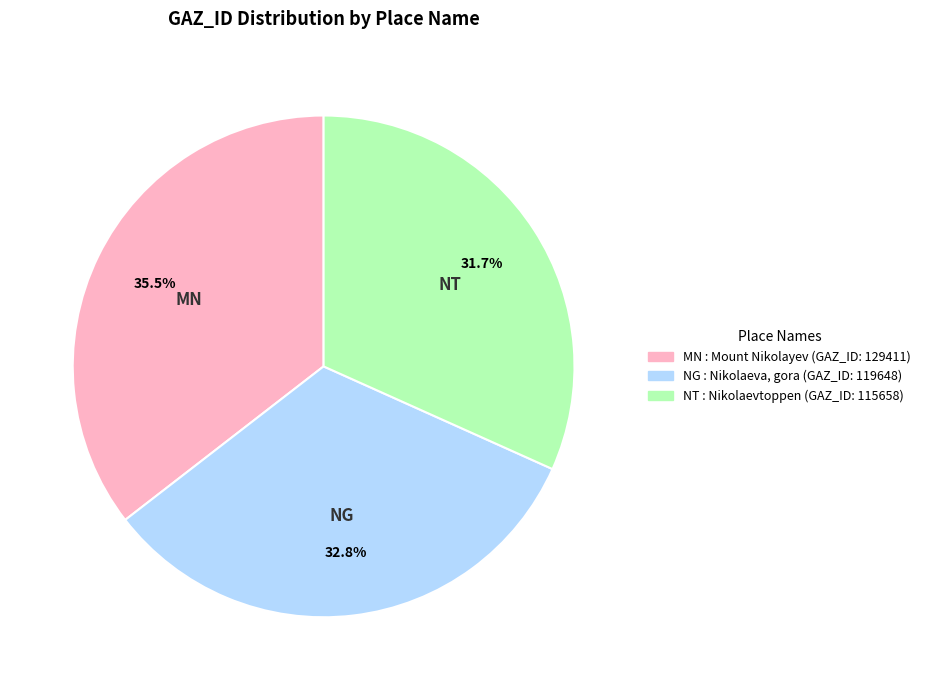

Does any single category account for the majority?

No